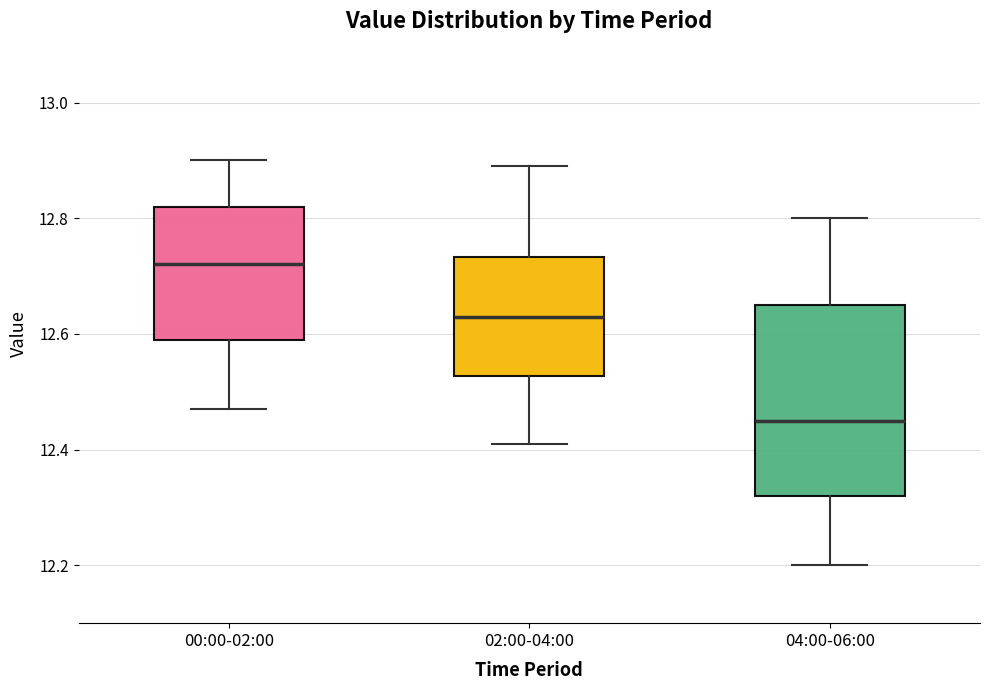

Reading left to right, read every box against the y-axis: the position of its median line, the range the box covers, and the ends of its whiskers. The values are not printed on the chart, so give them approximately, as read against the axis.

00:00-02:00: median 12.72, box 12.60 to 12.82, whiskers 12.48 to 12.90
02:00-04:00: median 12.64, box 12.52 to 12.74, whiskers 12.42 to 12.90
04:00-06:00: median 12.46, box 12.32 to 12.66, whiskers 12.20 to 12.80